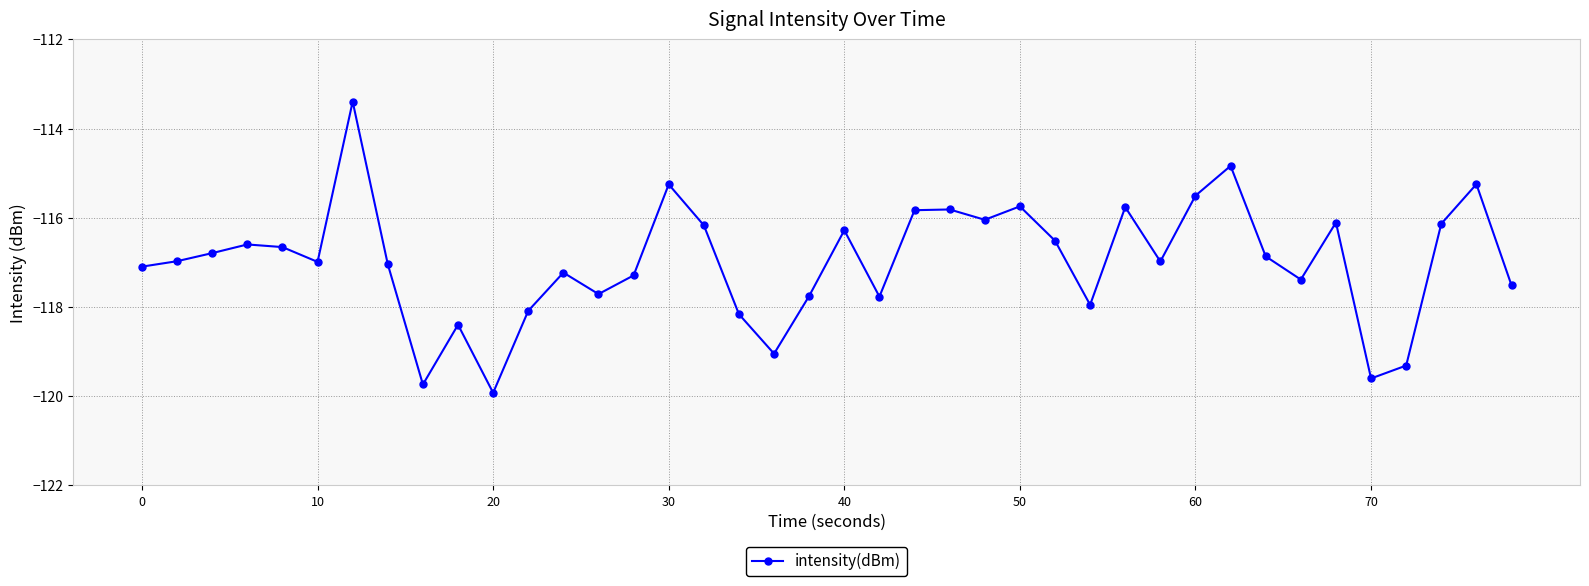

What is the average value?

-117.0